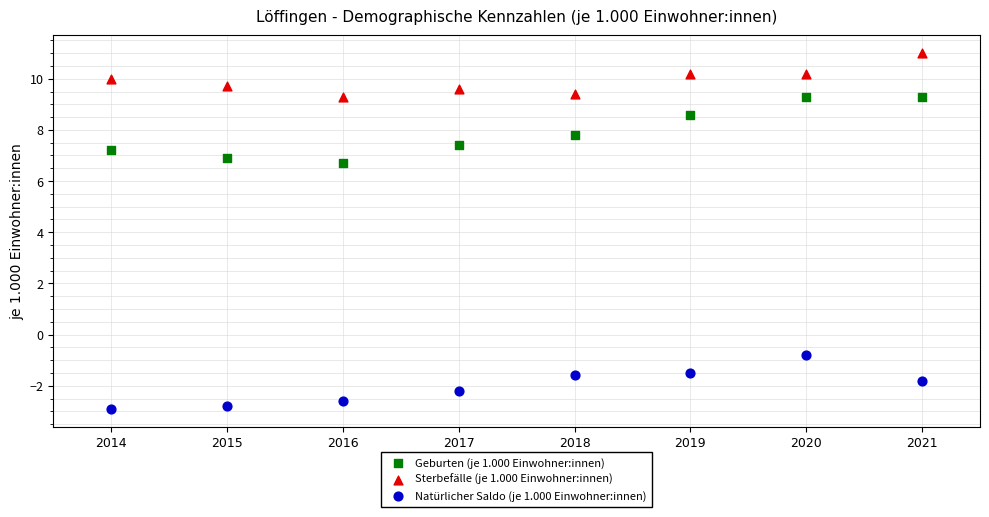

Which series has the widest spread of Y values?

Geburten (je 1.000 Einwohner:innen)